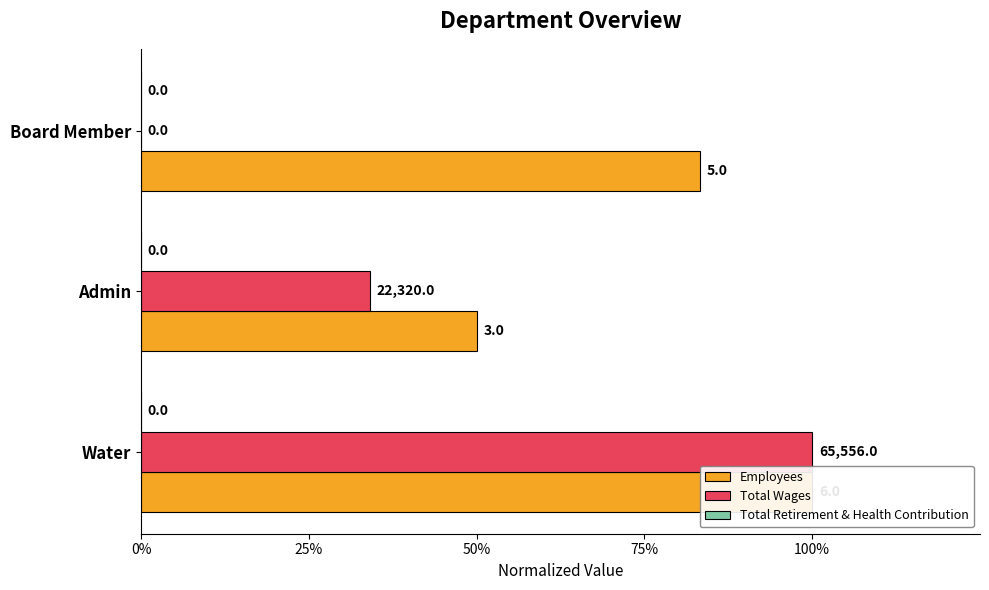

Rank the series at 25% from lowest to highest value.

Total Retirement & Health Contribution, Total Wages, Employees